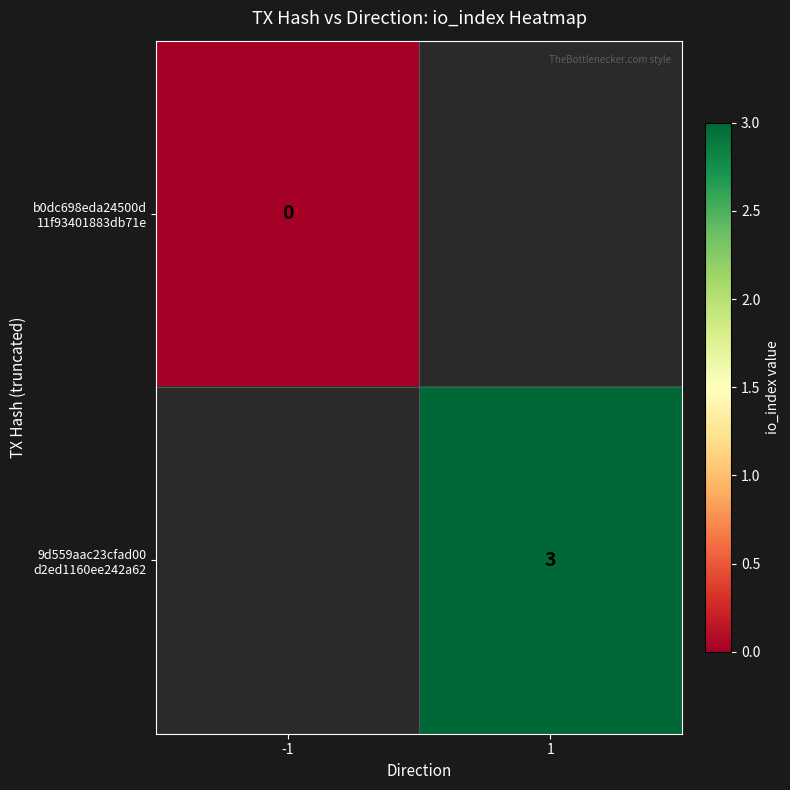

Where is b0dc698eda24500d 11f93401883db71e nearest to the value 0?

-1